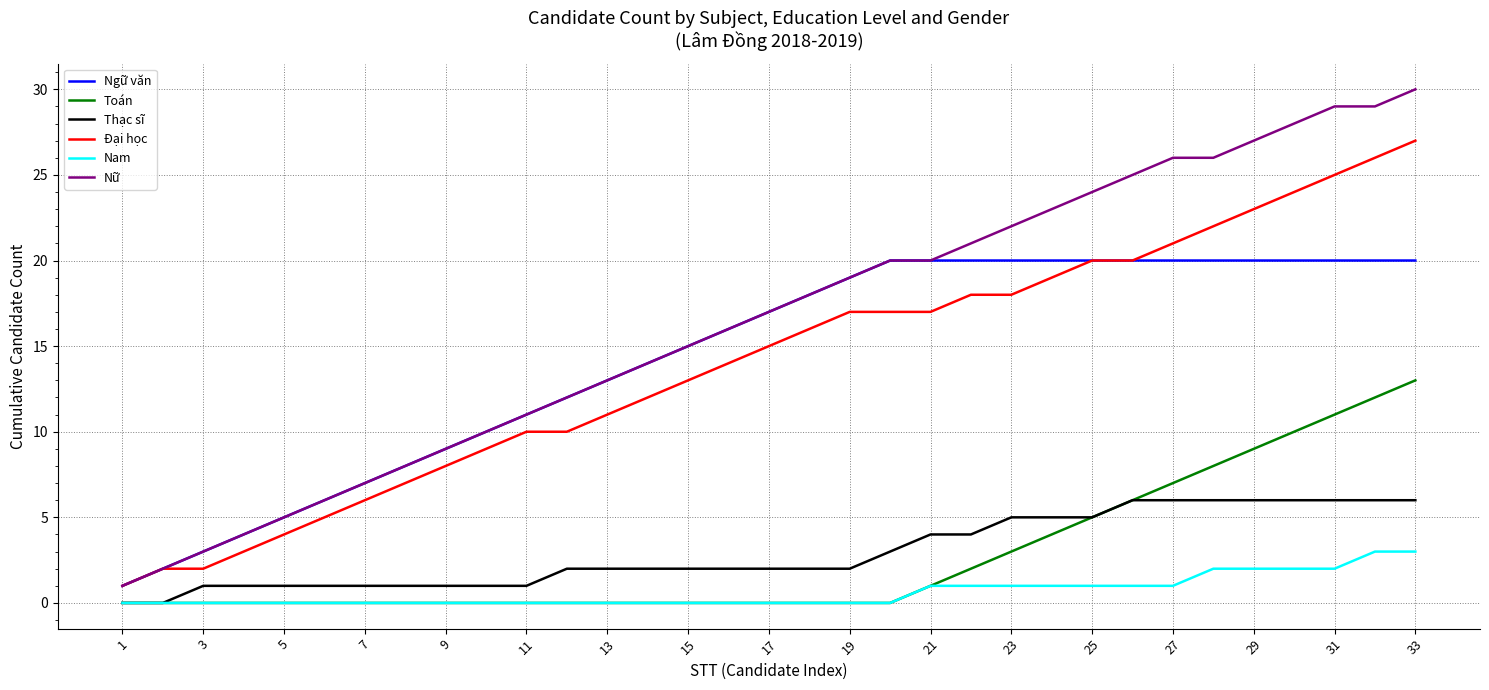

Which series has the largest total across all categories?

Nữ